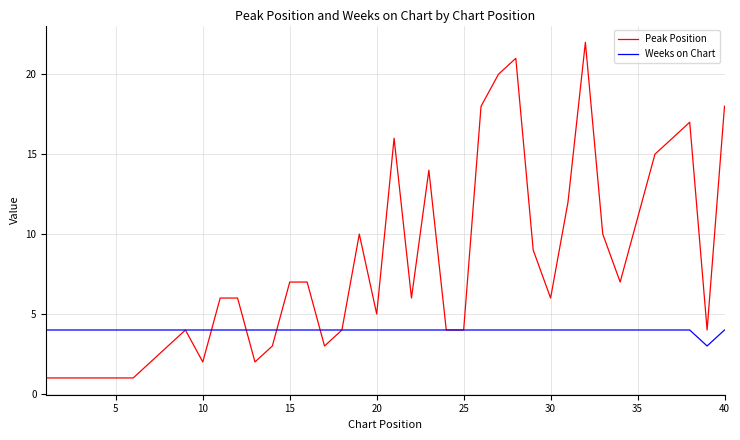

What is the minimum value for Weeks on Chart?

3